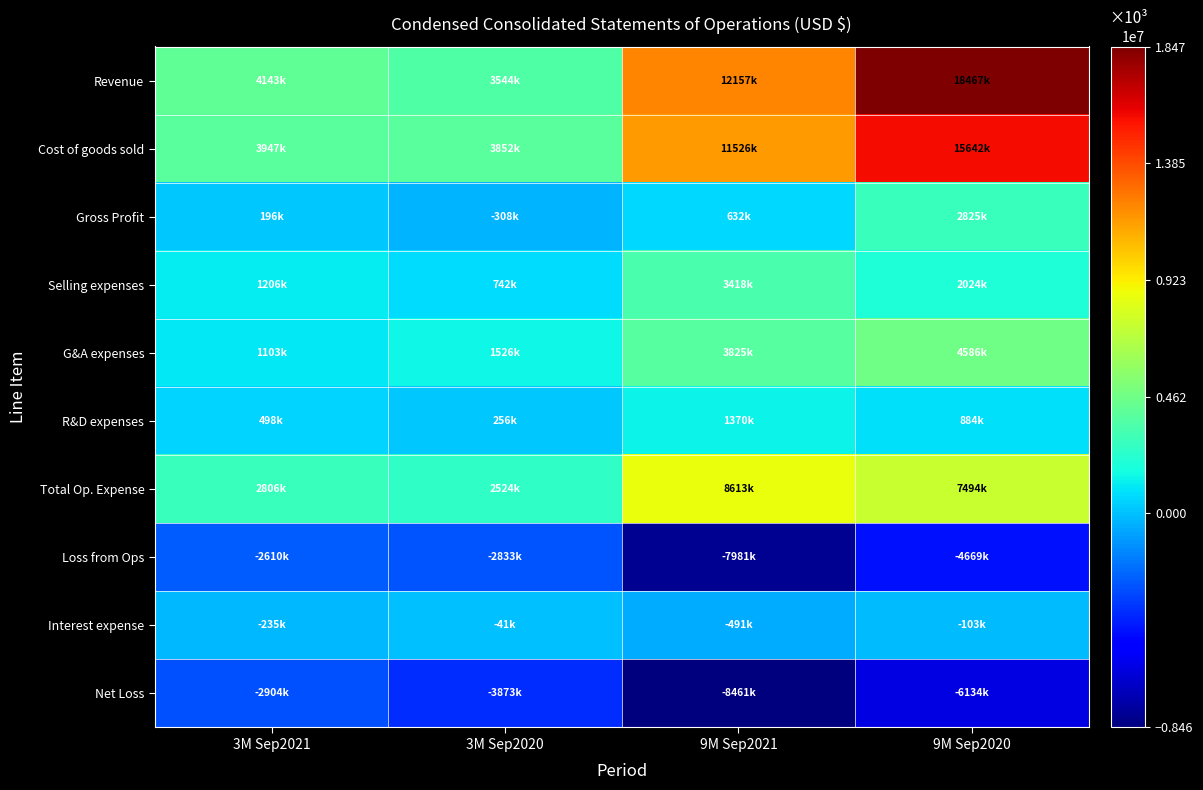

Which series has the largest total across all categories?

Revenue